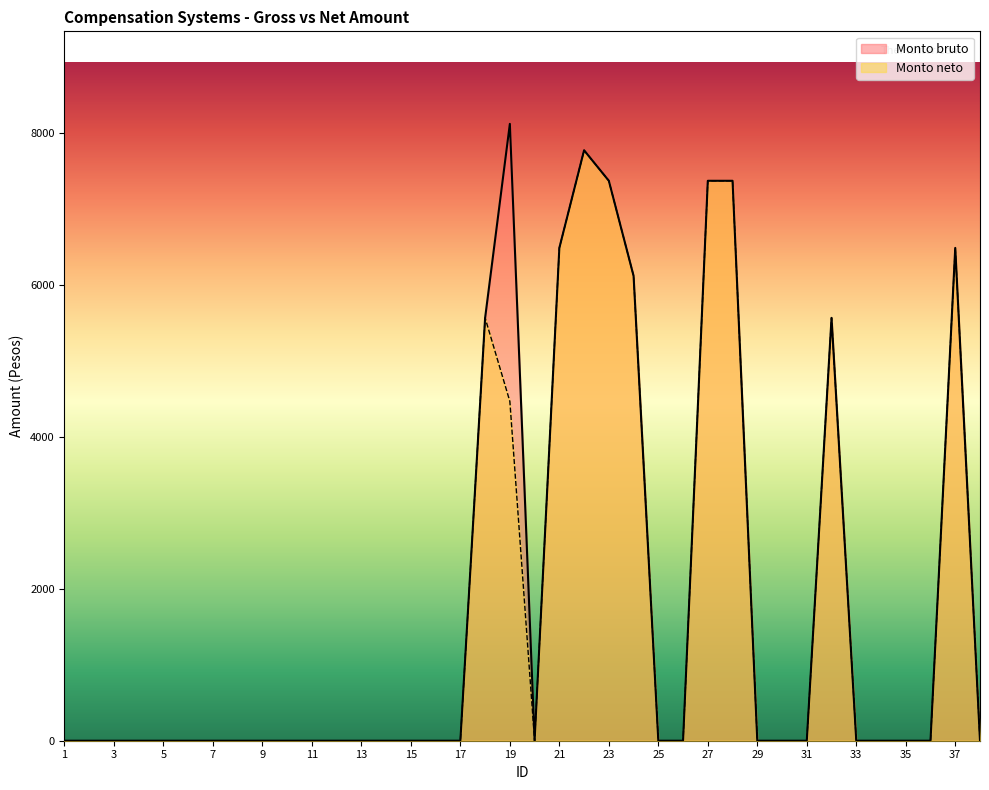

Is the value of Monto bruto at 37 greater than the value of Monto neto at 26?

Yes